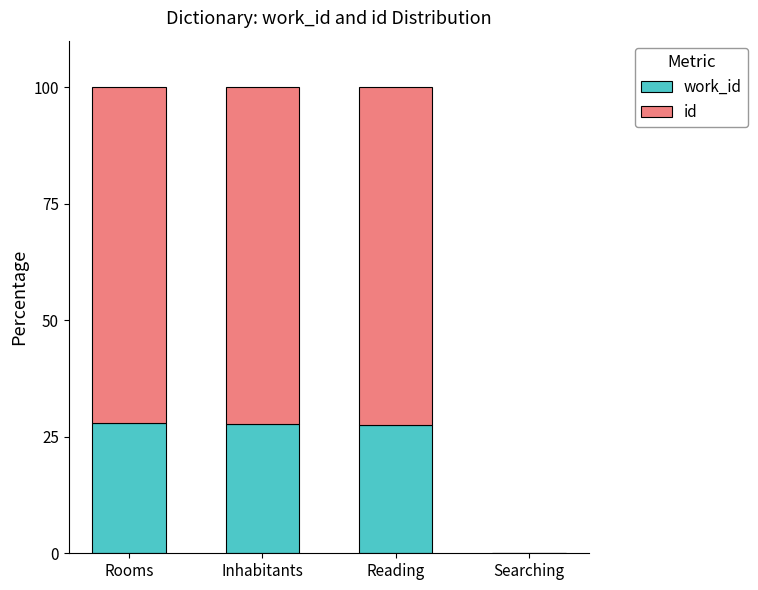

What is the total value across all series at Rooms?

100.0